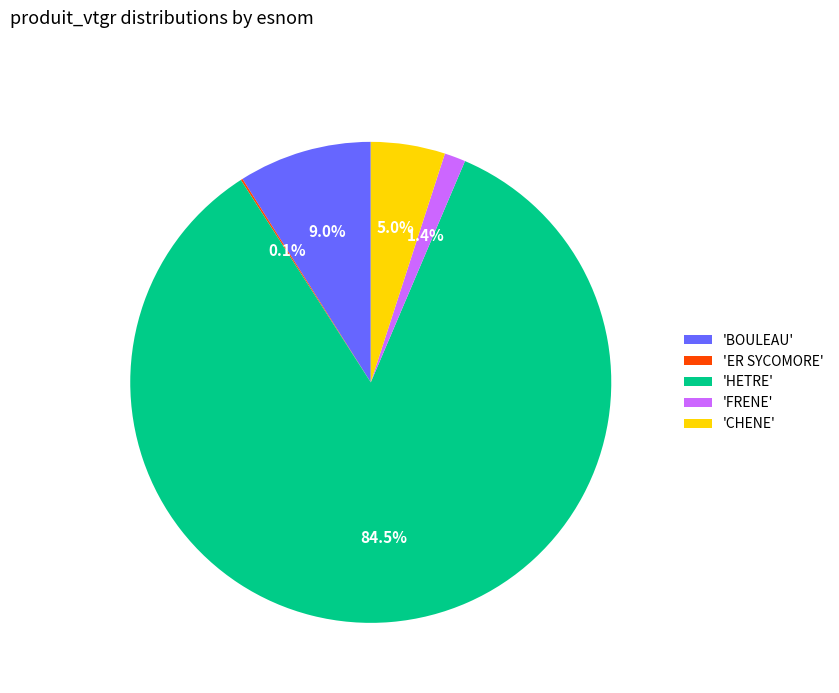

Is there any slice that represents more than half of the pie?

Yes